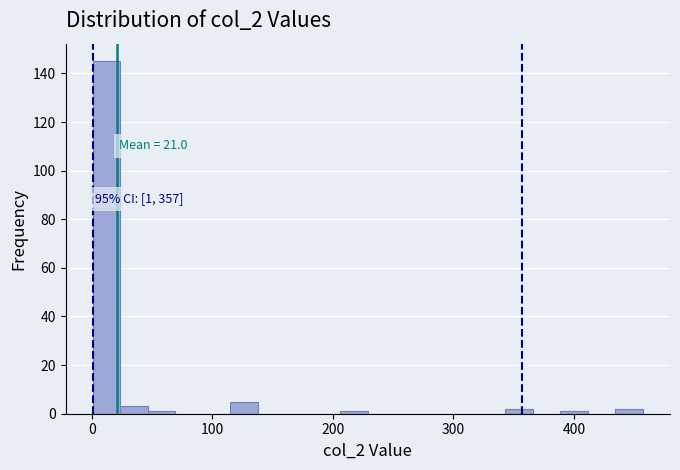

Around what value on the x-axis is the tallest bar? Give the approximate position of its centre, as read against the axis.

10